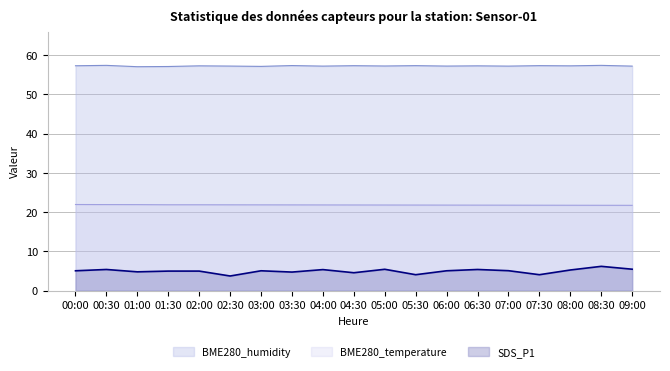

What is the label of the 6th point from the right?

06:30